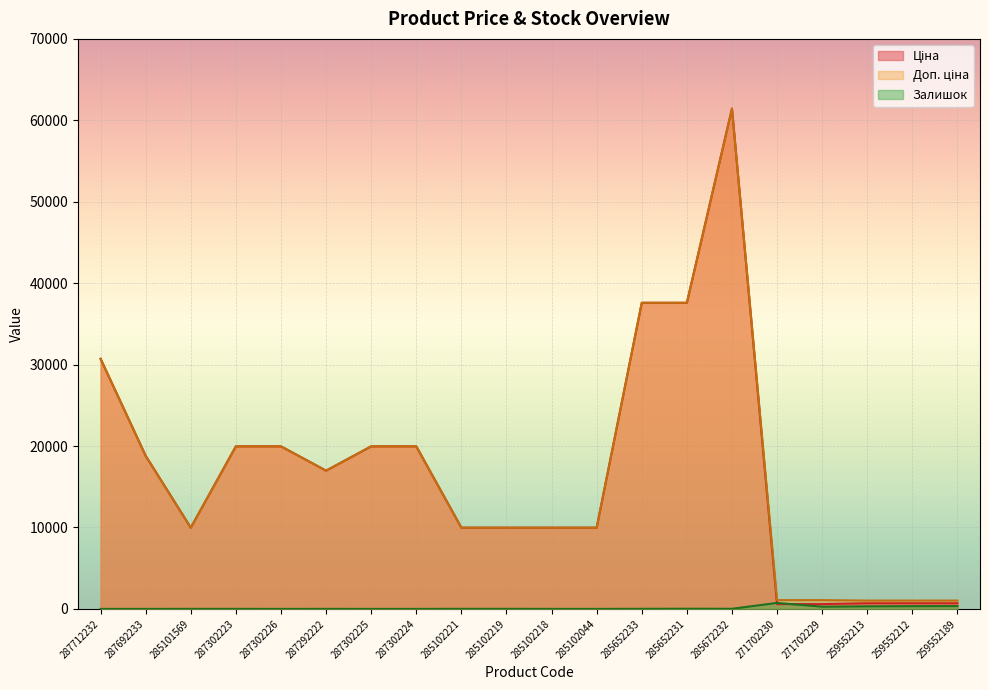

Between 285102044 and 259552212, which is larger?

285102044